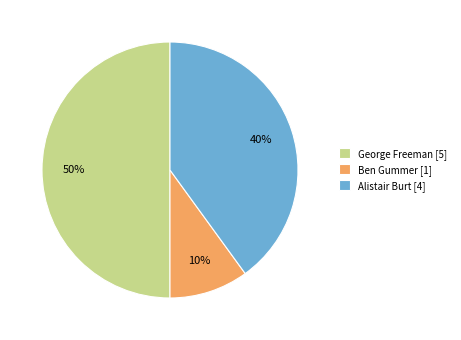

To the nearest percent, what portion does Alistair Burt [4] represent?

40%